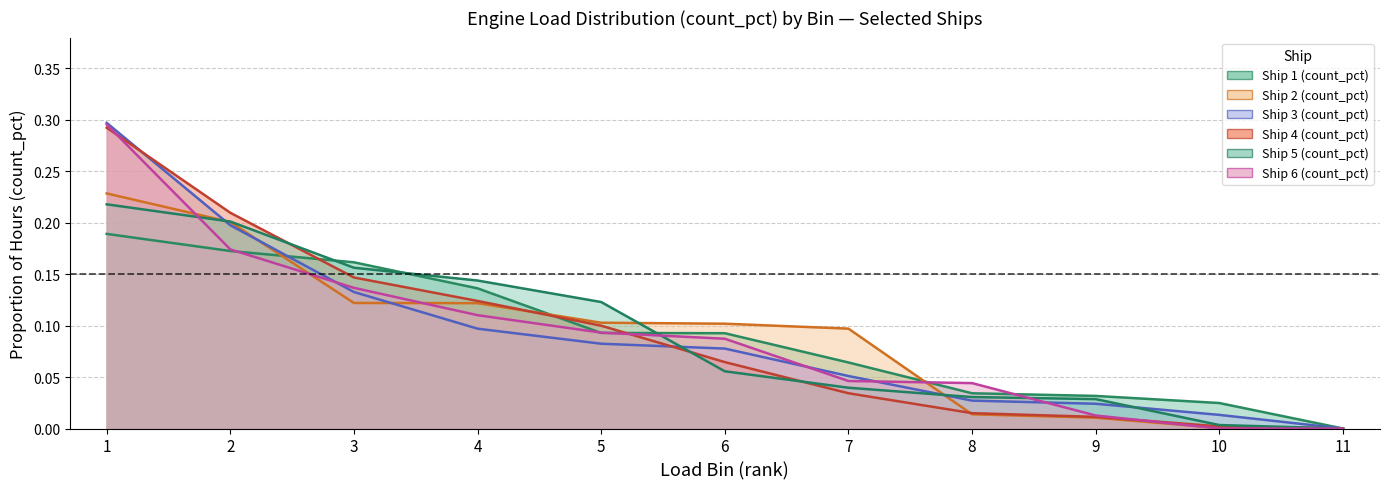

What is the average value of the Ship 6 (count_pct) series?

0.1